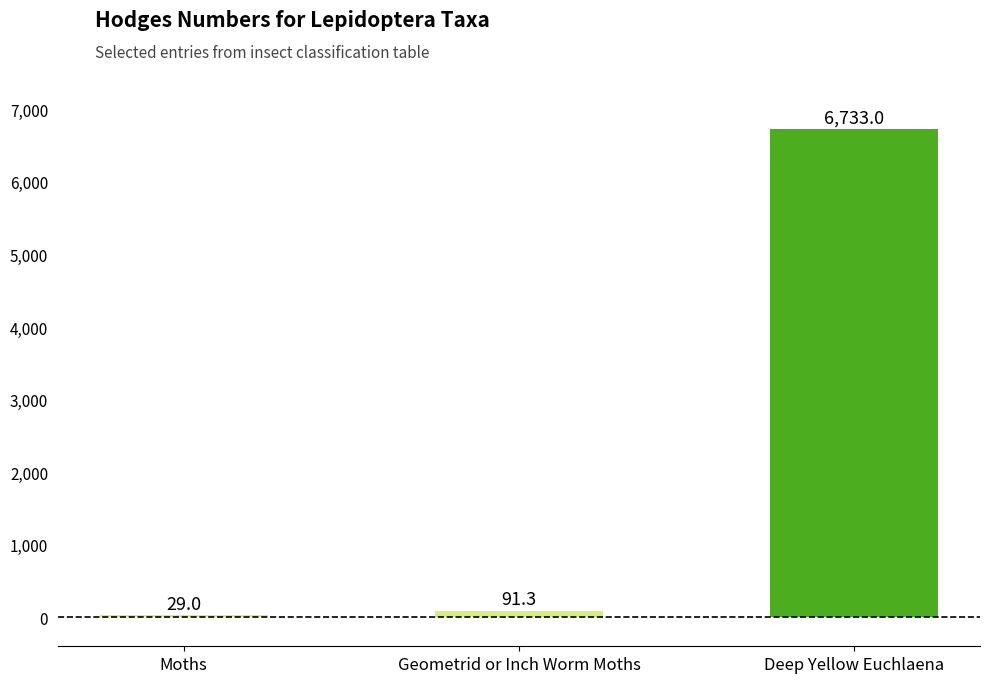

What is the value of the 2nd bar from the left?

91.3